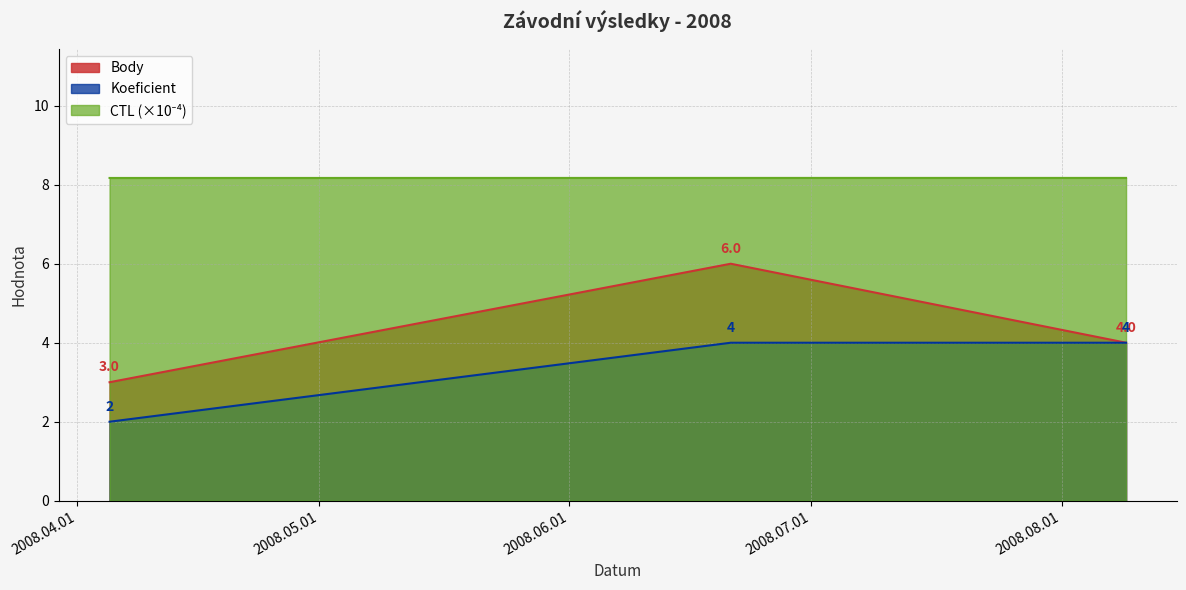

What is the total value across all series at 2008-04-05?

13.2